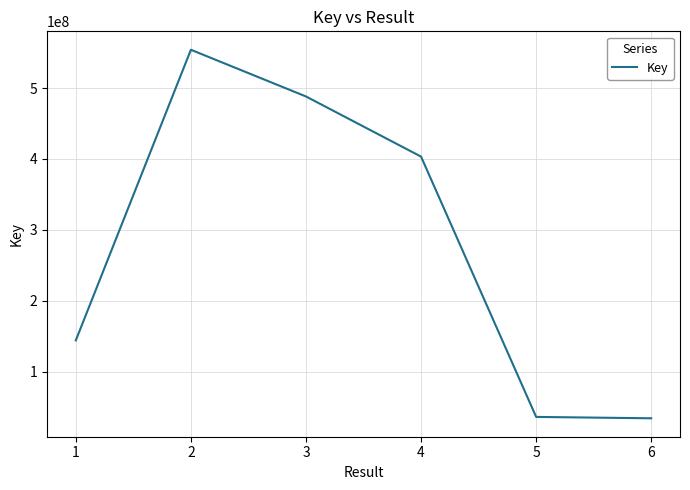

Is it true that the value at 1 is 143944366?

True